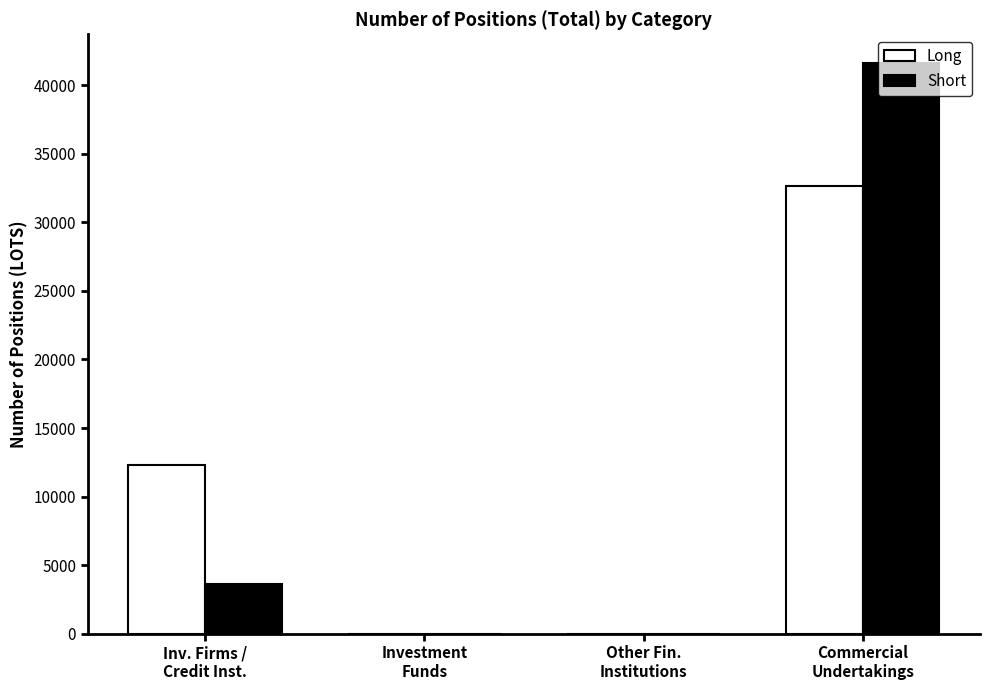

What are all the series names shown in the legend?

Long, Short